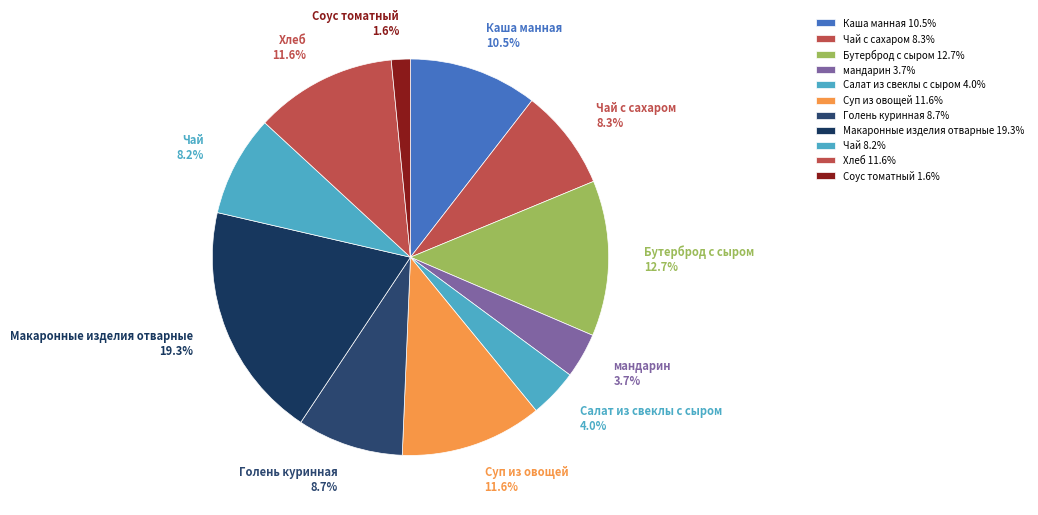

Does any single category account for the majority?

No